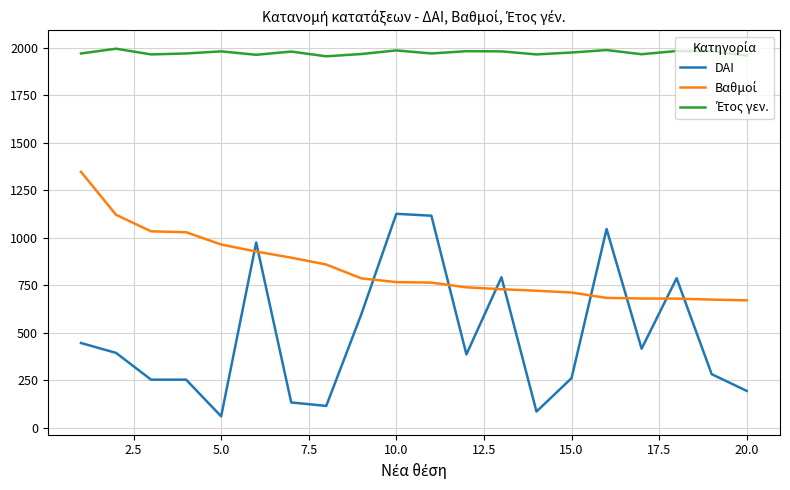

Which series has the largest range (max minus min)?

DAI